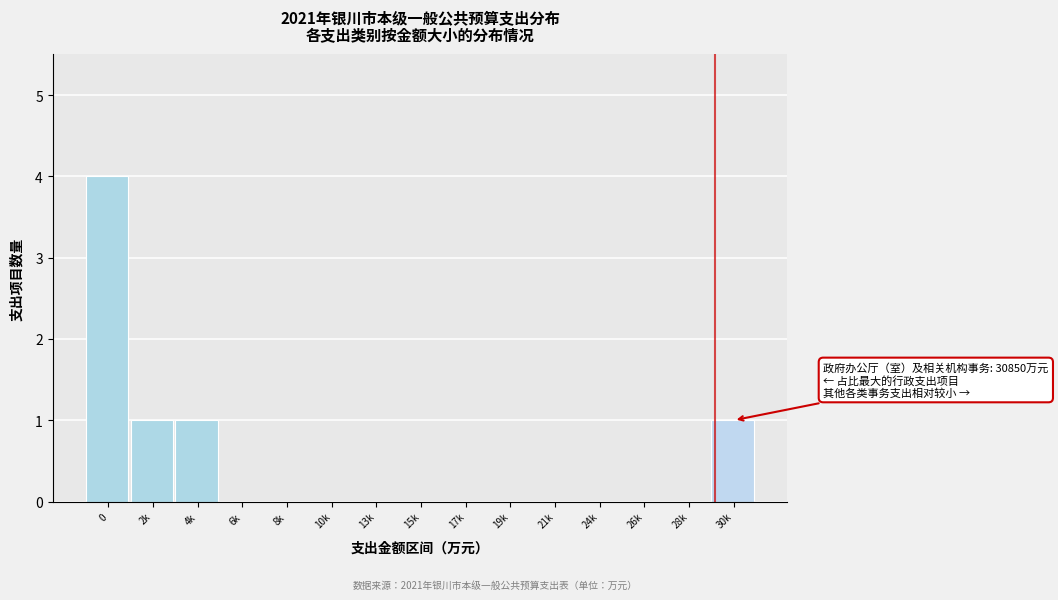

Reading left to right, extract all data points from this chart.

0=4	2k=1	4k=1	6k=0	8k=0	10k=0	13k=0	15k=0	17k=0	19k=0	21k=0	24k=0	26k=0	28k=0	30k=1